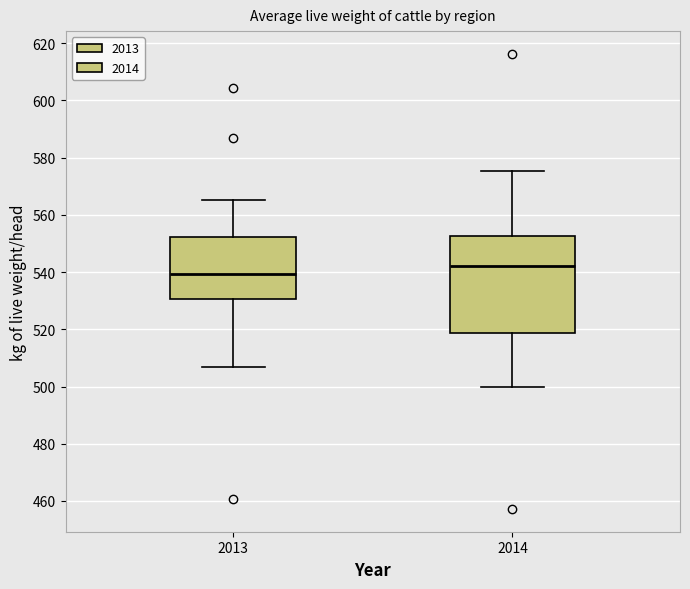

Comparing the boxes themselves (not the whiskers), which one is the tallest?

2014